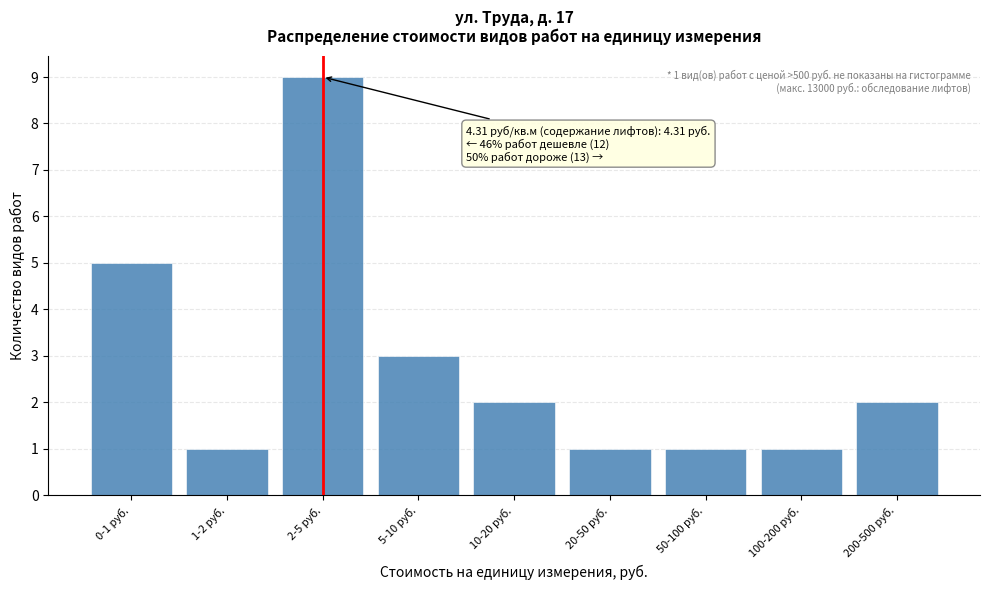

Reading left to right, transcribe all the data shown in this chart.

5	1	9	3	2	1	1	1	2